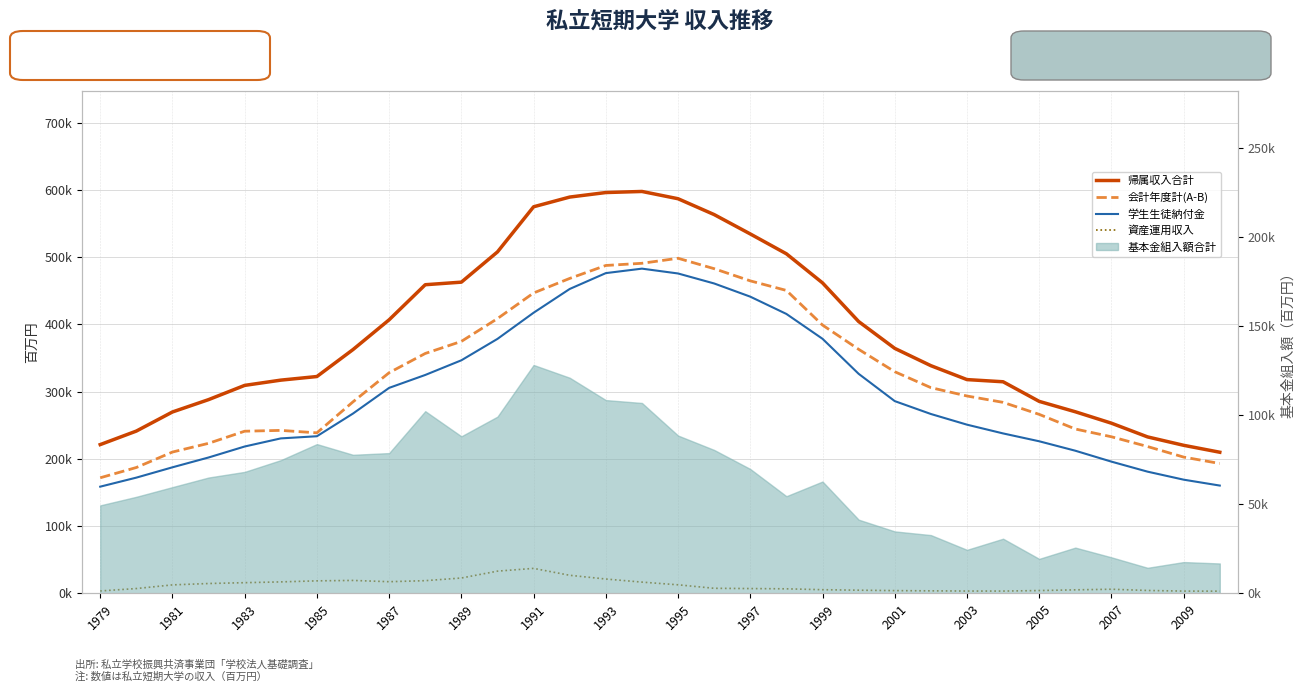

At how many categories does at least one series exceed 218470?

31